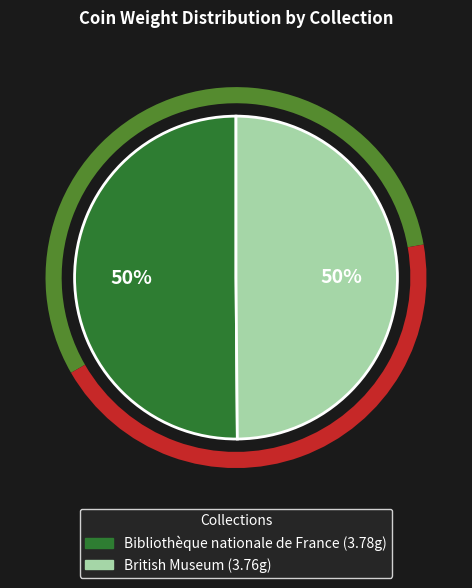

Is the sum of British Museum and Bibliothèque nationale de France greater than half?

Yes